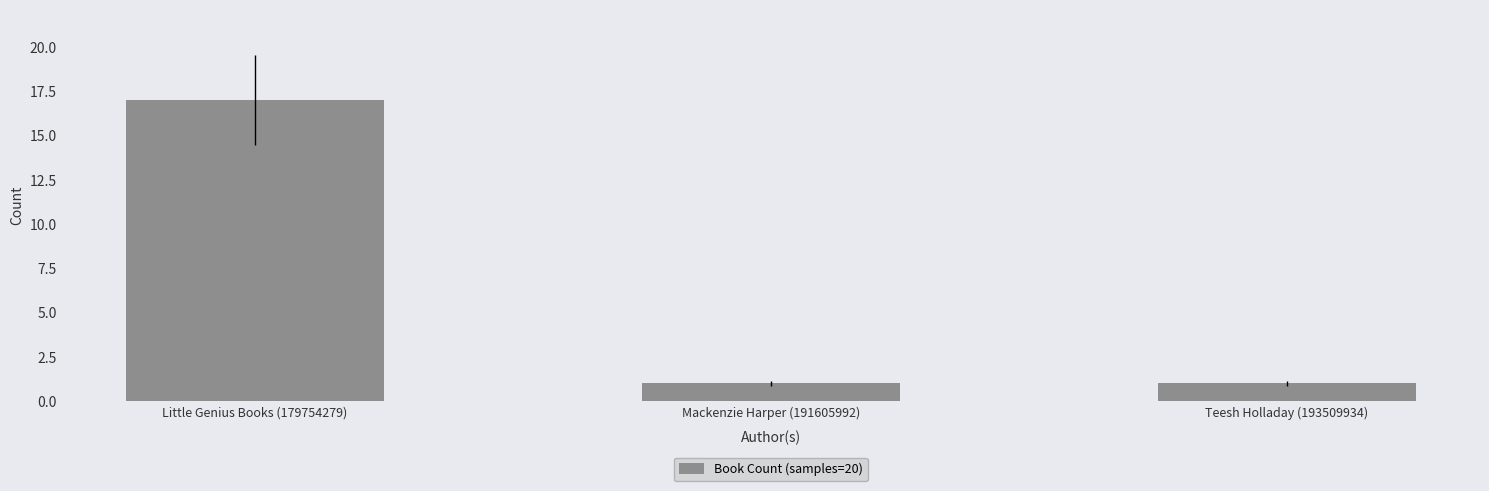

What is the maximum value shown in the chart?

17